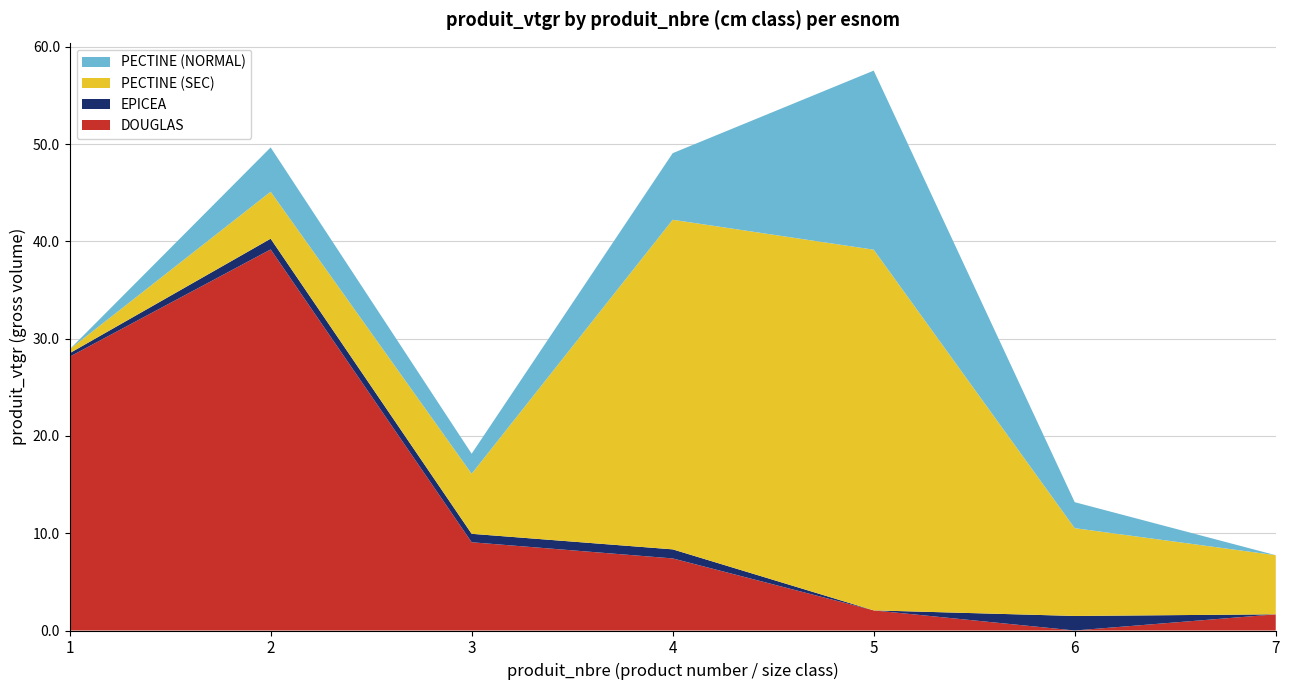

Reading left to right, extract all data points from this chart.

DOUGLAS: 1=28.1	2=39.2	3=9.1	4=7.4	5=2.1	6=0.0	7=1.7
EPICEA: 1=0.4	2=1.1	3=0.9	4=0.9	5=0.0	6=1.5	7=0.0
PECTINE (SEC): 1=0.4	2=4.8	3=6.2	4=33.9	5=37.1	6=9.0	7=6.1
PECTINE (NORMAL): 1=0.0	2=4.6	3=2.1	4=6.8	5=18.4	6=2.7	7=0.0